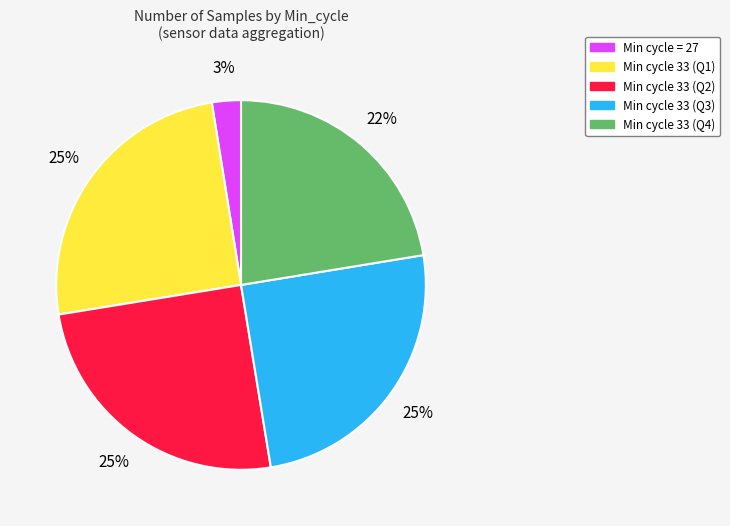

Is there a majority slice in this chart?

No